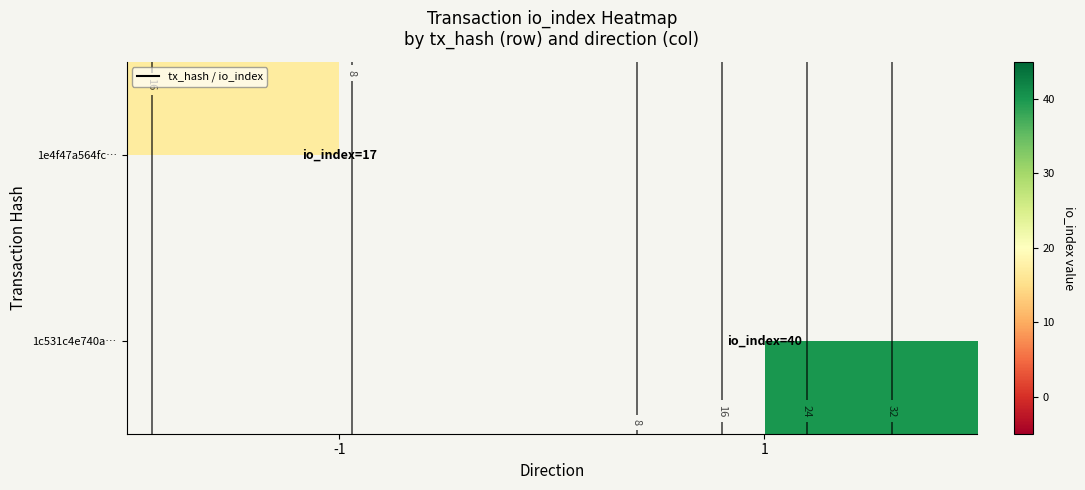

At which label does 1e4f47a564fc… reach its peak?

-1